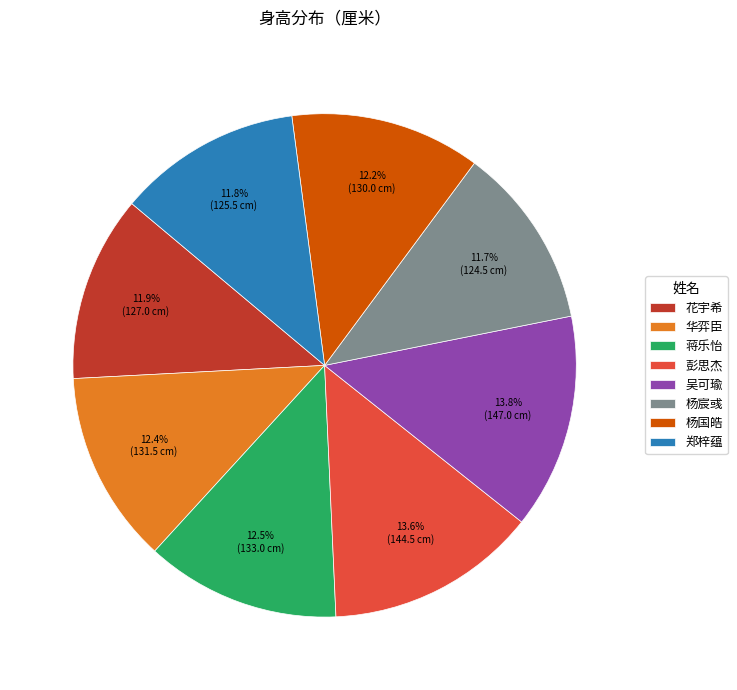

What portion of the pie excludes 吴可瑜?

86.2%